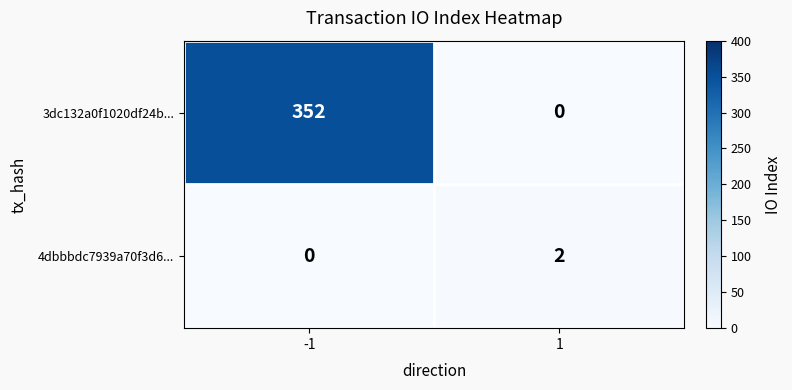

At how many categories does at least one series exceed 291?

1